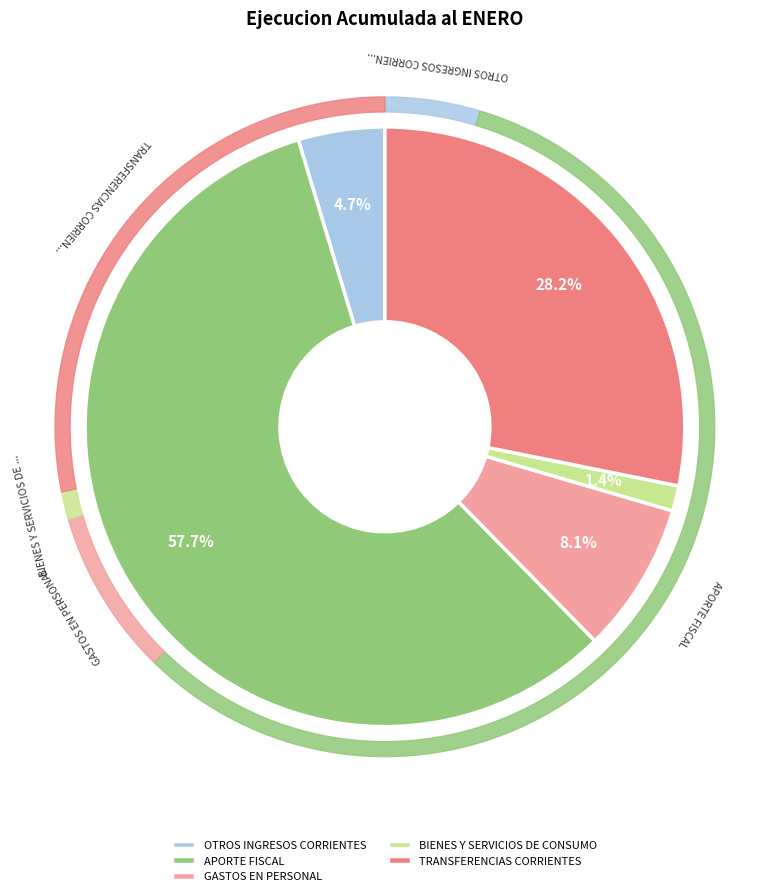

Which has a higher value, BIENES Y SERVICIOS DE CONSUMO or OTROS INGRESOS CORRIENTES?

OTROS INGRESOS CORRIENTES